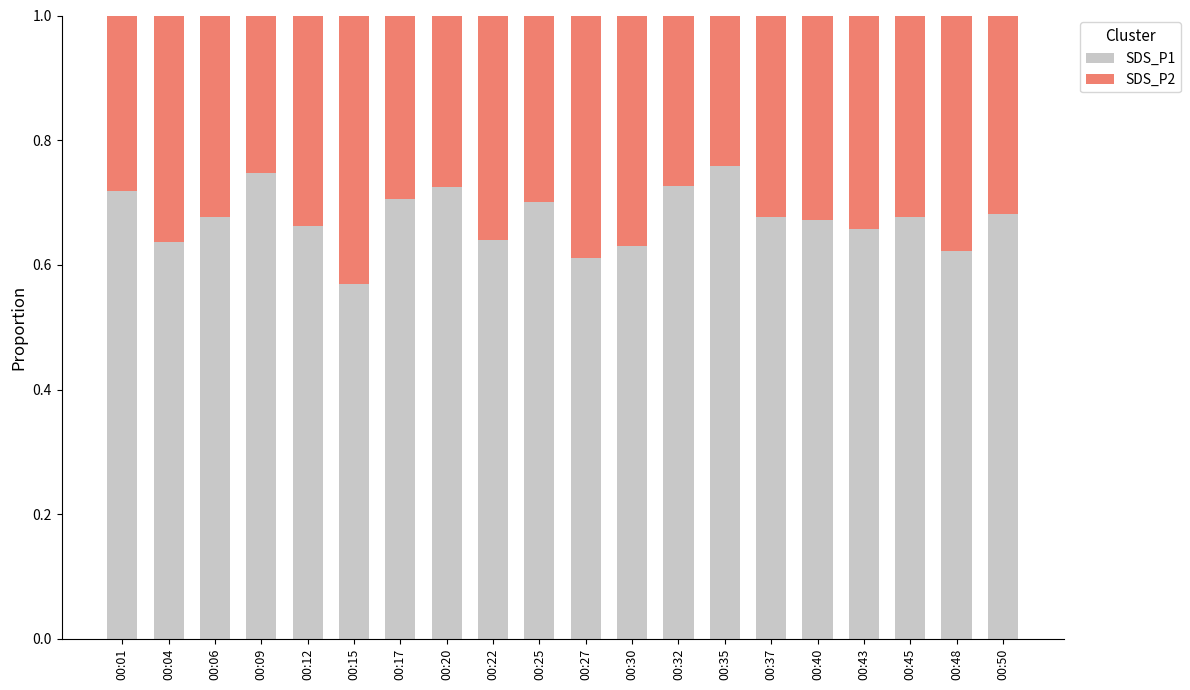

What is the total value across all series at 00:22?

1.0